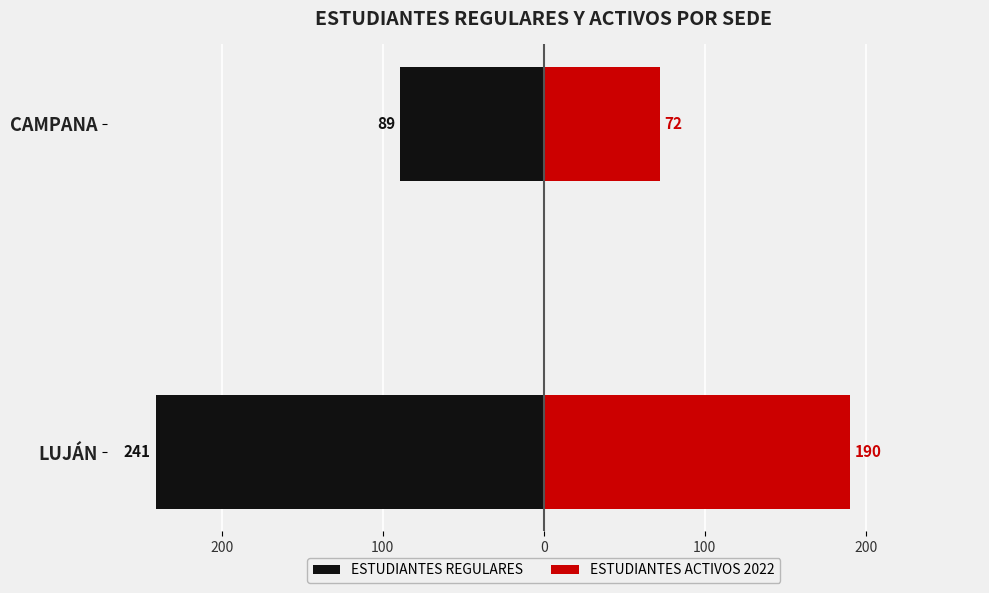

What is the value of the ESTUDIANTES REGULARES bar at the 1st from the left?

-241